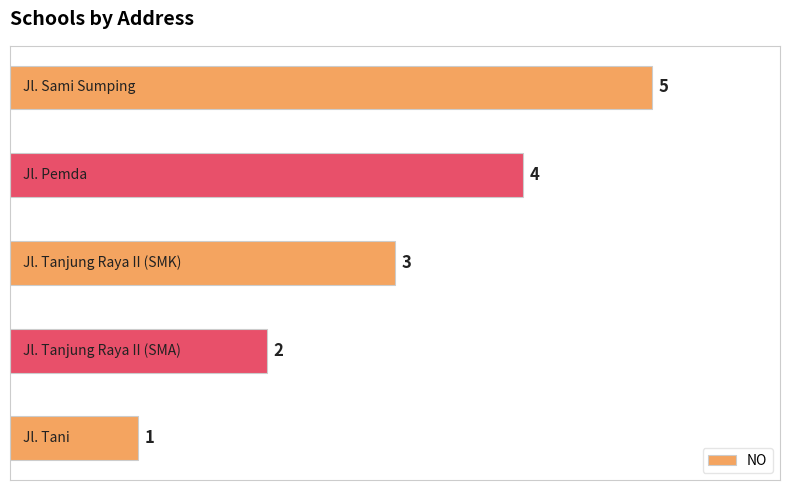

What is the sum of all values?

15